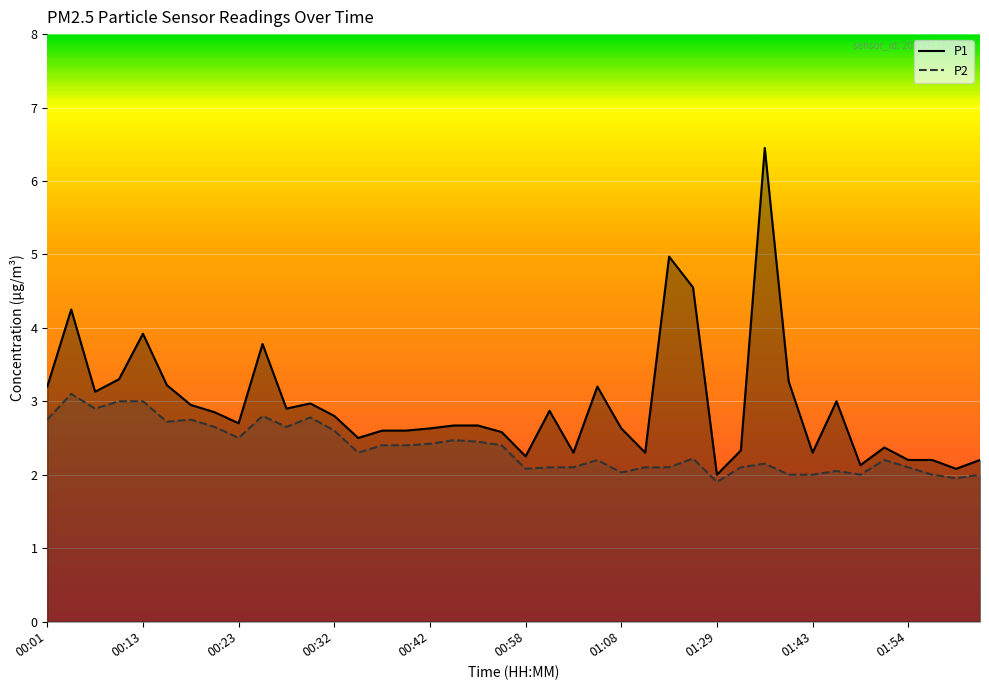

List the series in order of their peak value, lowest first.

P2, P1